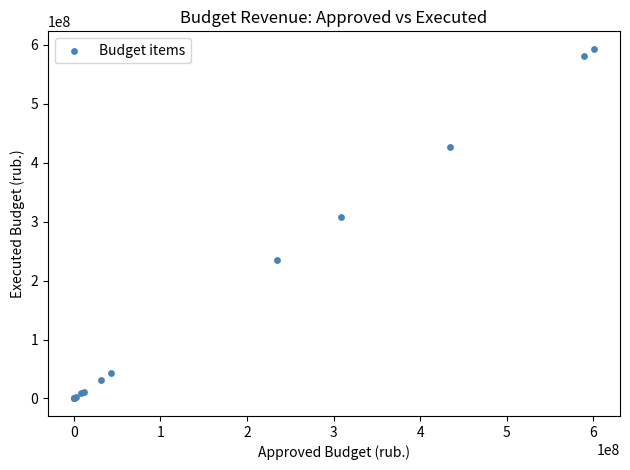

What Y value in the scatter plot is closest to 296642621?

308293745.3